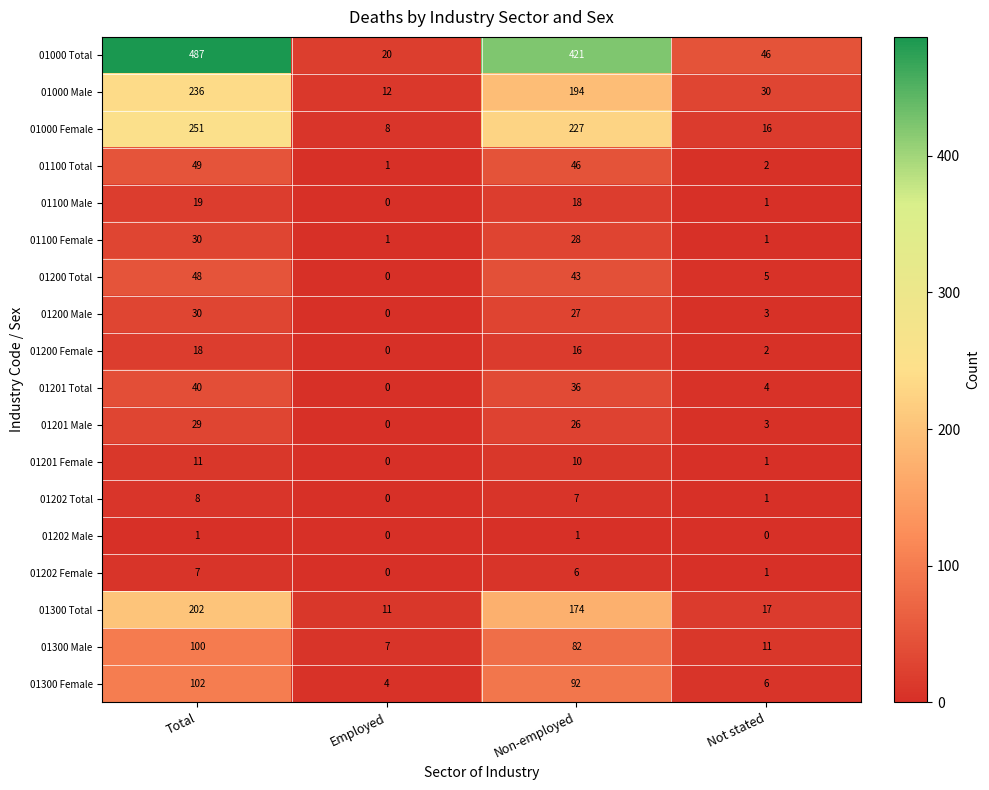

List the labels in order of 01202 Female value, largest first.

Total, Non-employed, Not stated, Employed